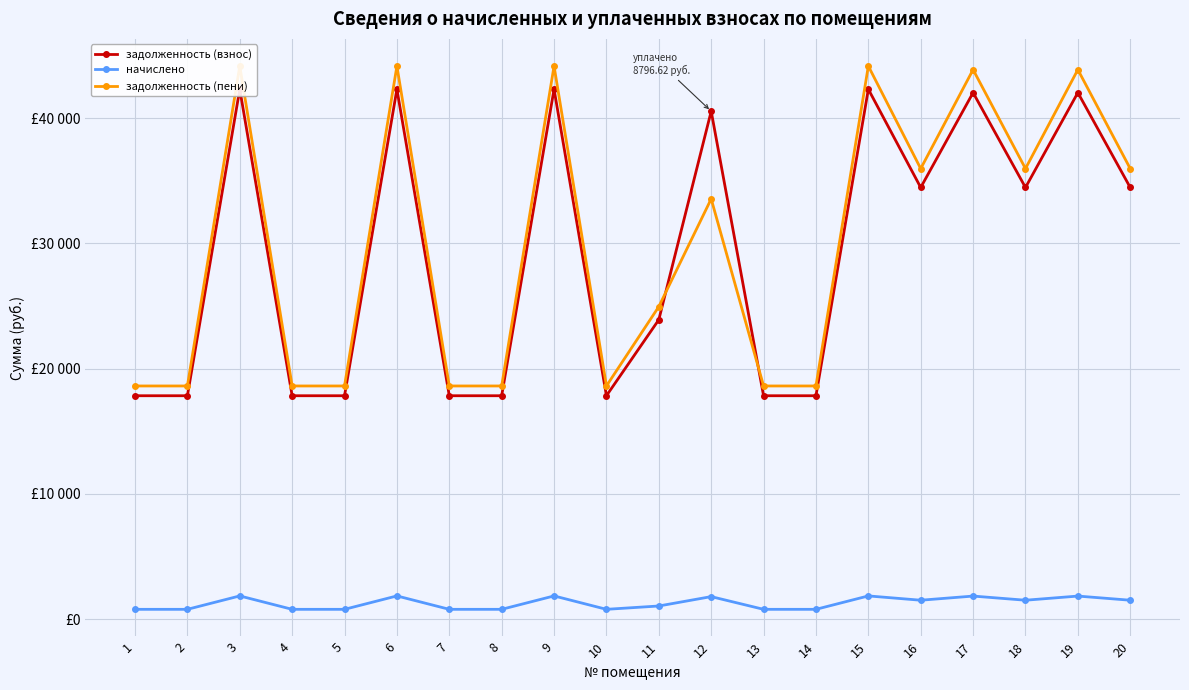

The value of начислено at 13 is 1069.8. True or false?

False